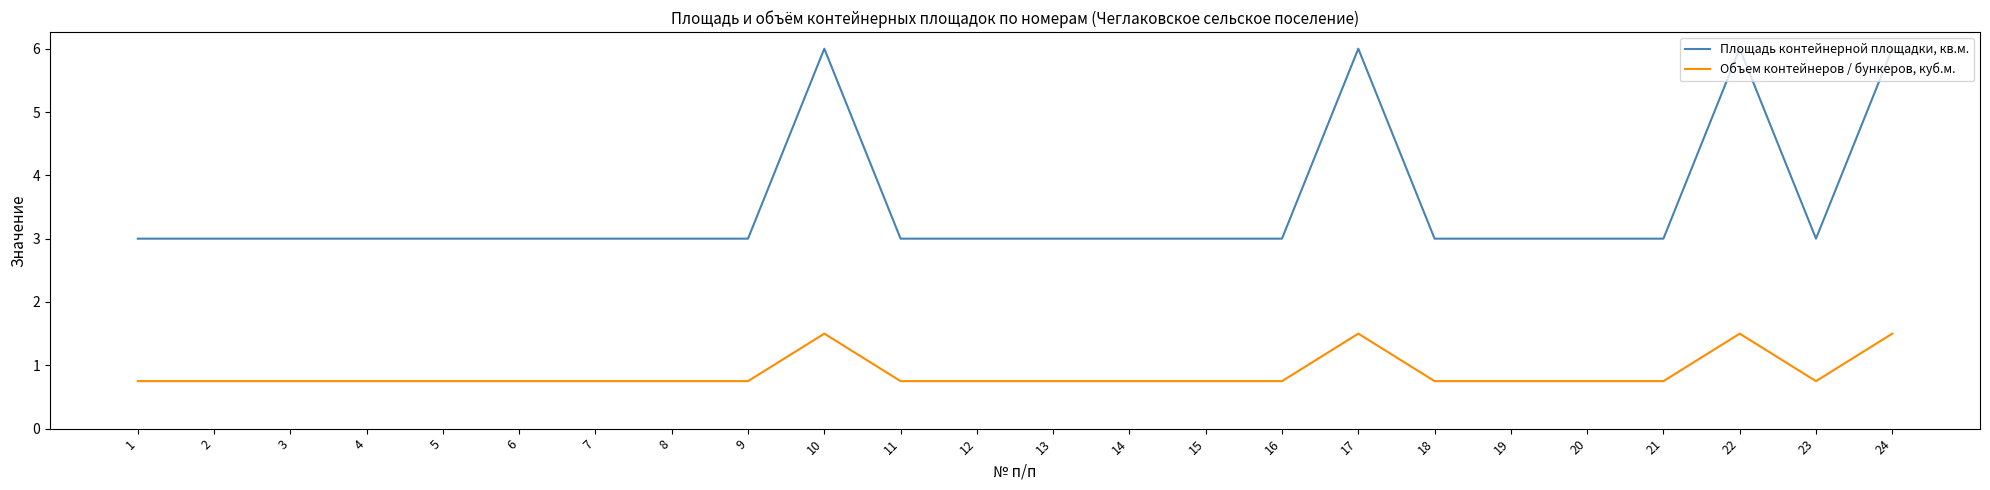

What is the maximum value shown in the chart?

6.0